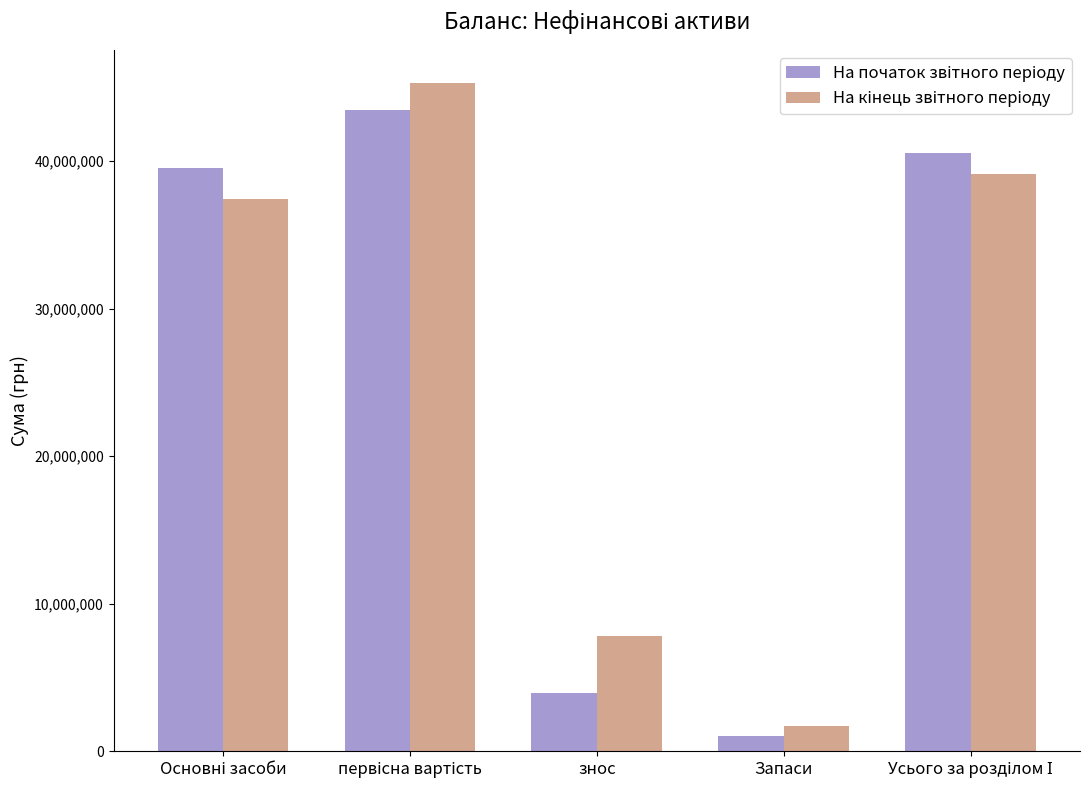

Which category has the lowest value across all series?

Запаси